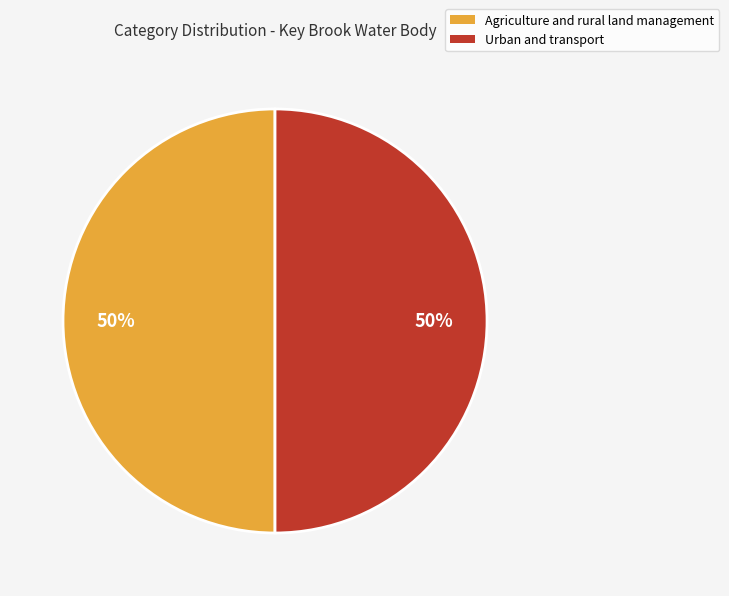

Is it true that Urban and transport is 50% of the pie?

True